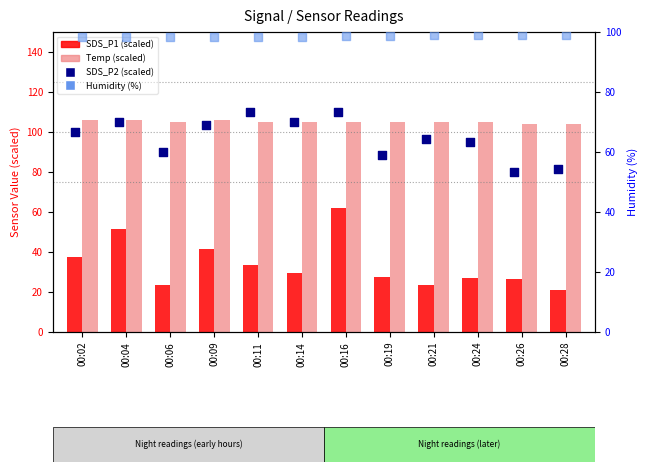

At how many categories does at least one series exceed 23?

12